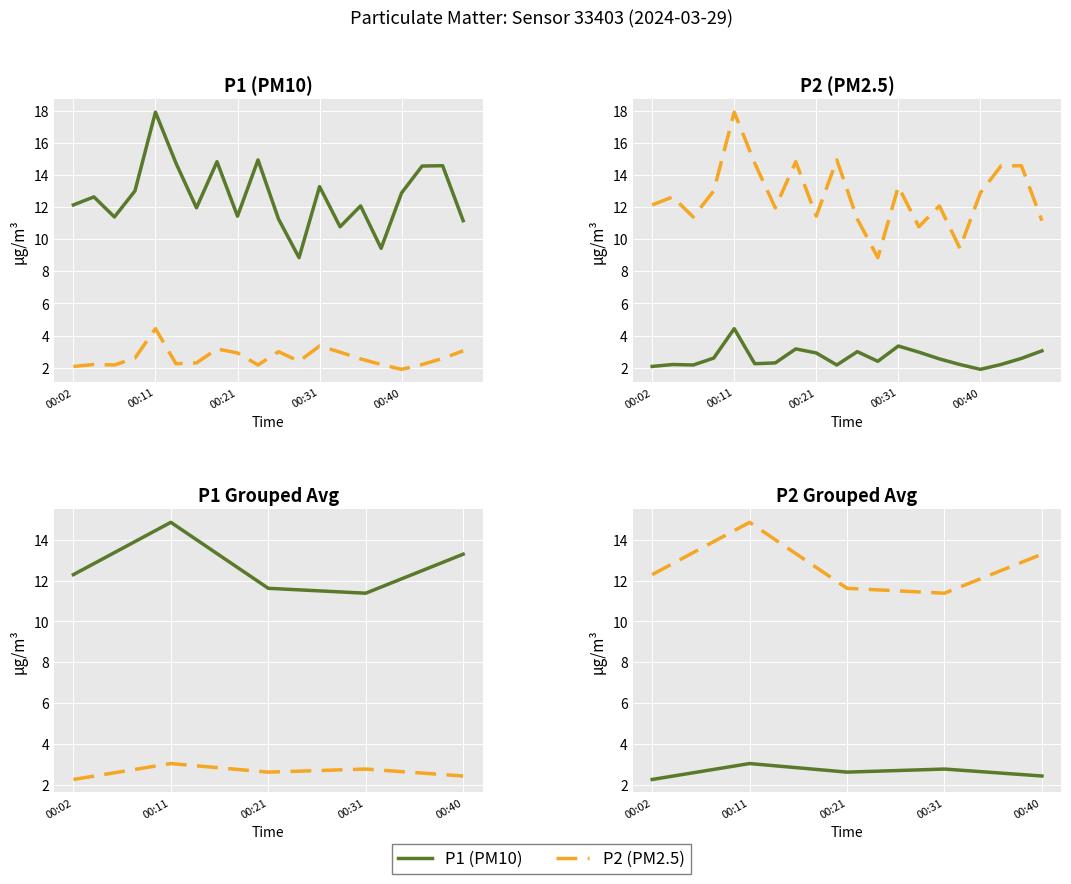

True or false: P1 and P2 cross at least once.

False